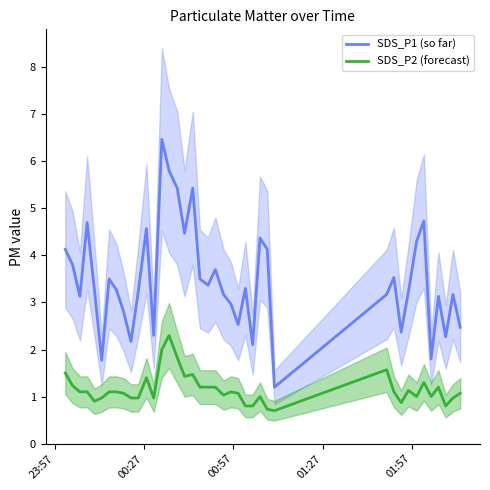

Reading left to right, what are all the values shown in this chart?

SDS_P1 (so far): 4.1	3.8	3.1	4.7	3.3	1.8	3.5	3.3	2.8	2.2	3.2	4.6	2.3	6.5	5.8	5.4	4.5	5.4	3.5	3.4	3.7	3.2	3.0	2.5	3.3	2.1	4.4	4.1	1.2	3.2	3.5	2.4	3.2	4.3	4.7	1.8	3.1	2.3	3.2	2.5
SDS_P2 (forecast): 1.5	1.2	1.1	1.1	0.9	1.0	1.1	1.1	1.1	1.0	1.0	1.4	1.0	2.0	2.3	1.8	1.4	1.5	1.2	1.2	1.2	1.0	1.1	1.1	0.8	0.8	1.0	0.7	0.7	1.6	1.1	0.9	1.1	1.0	1.3	1.0	1.2	0.8	1.0	1.1